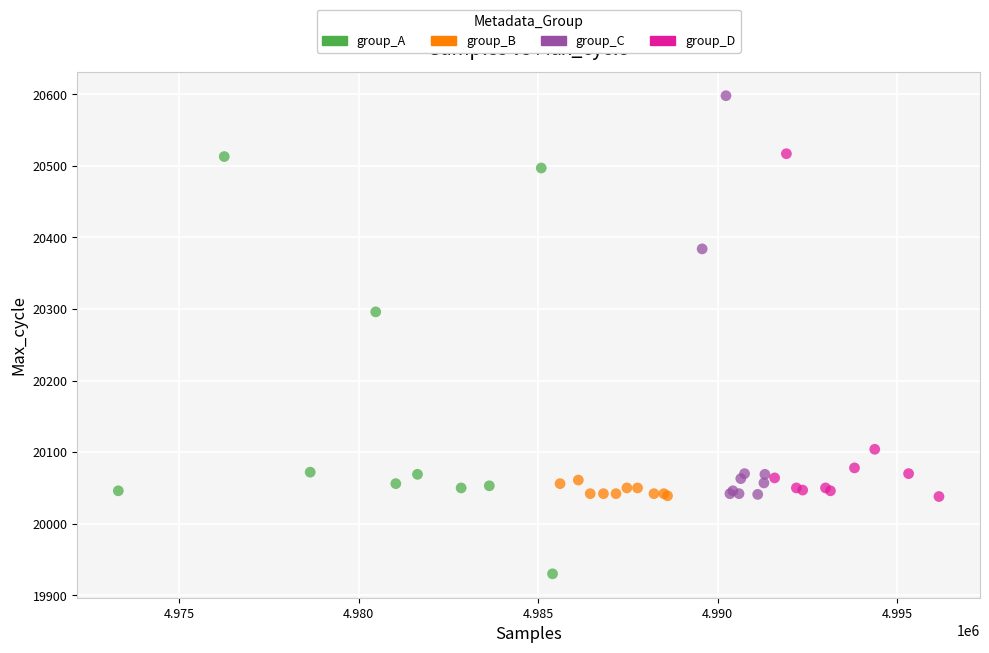

Which series reaches the maximum Y coordinate?

group_C